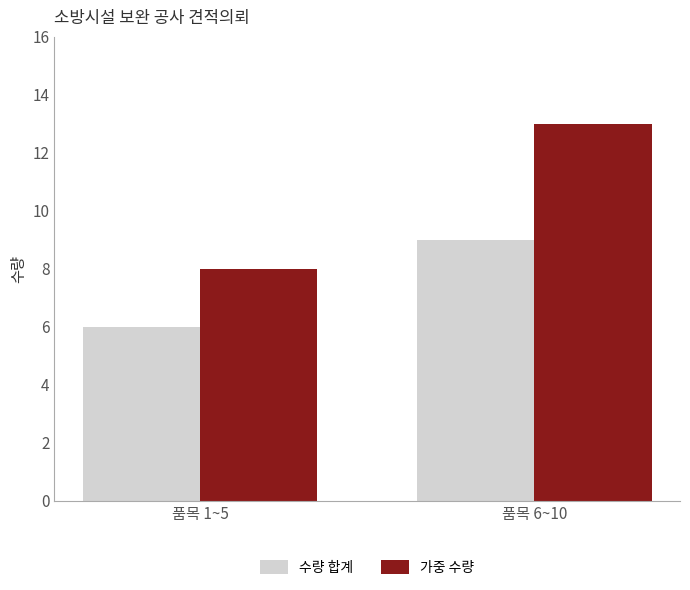

Rank the categories by 수량 합계 value from highest to lowest.

품목 6~10, 품목 1~5